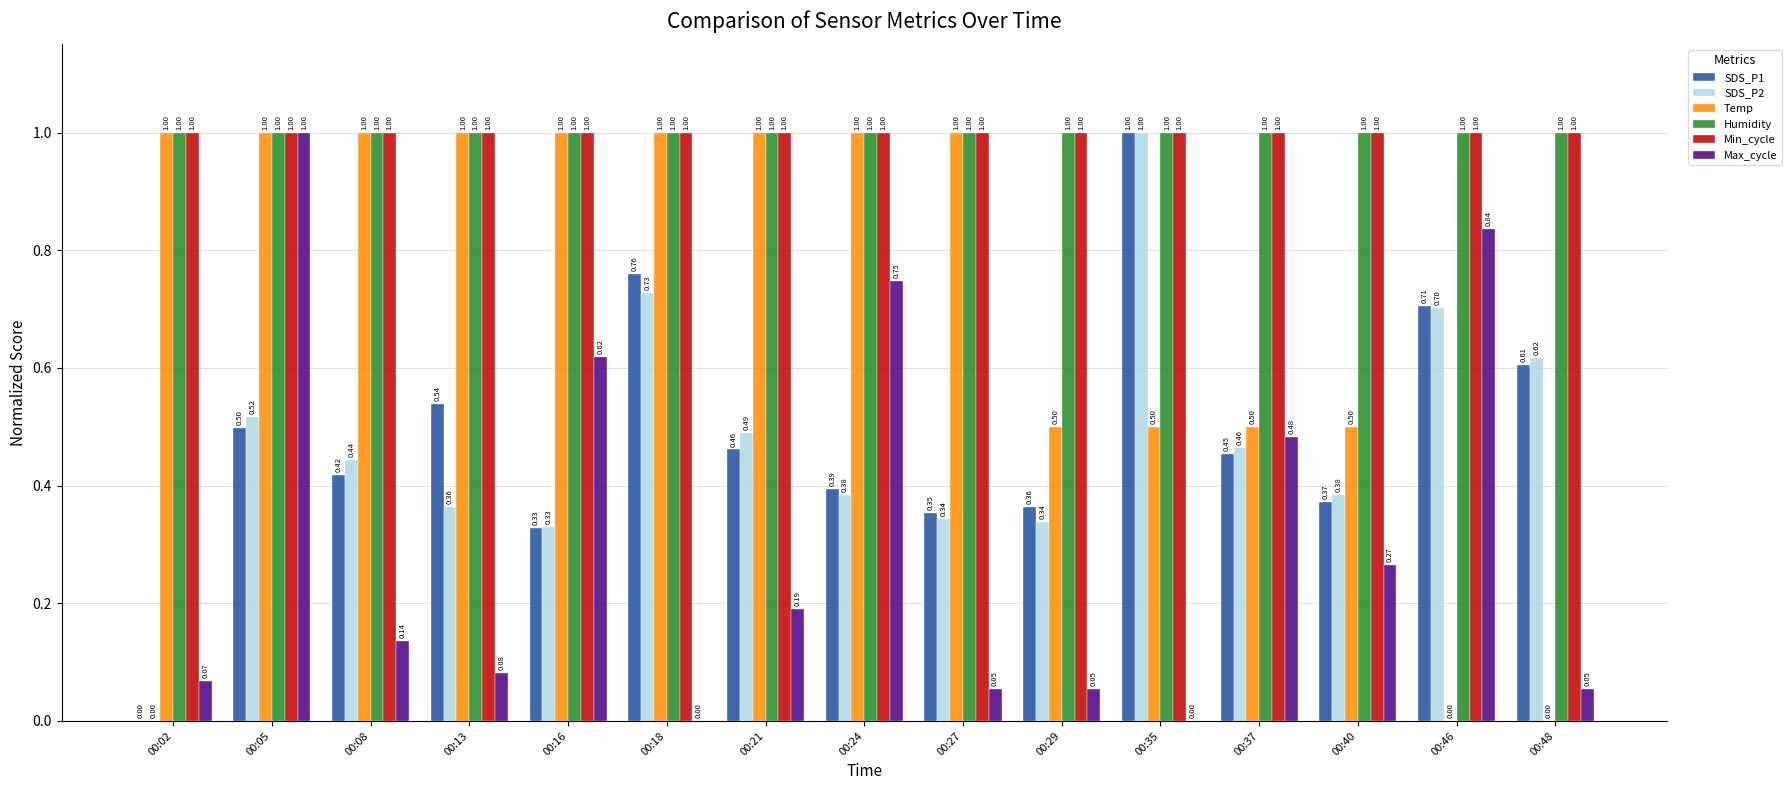

What is the spread (max minus min) of values at 00:02?

1.0